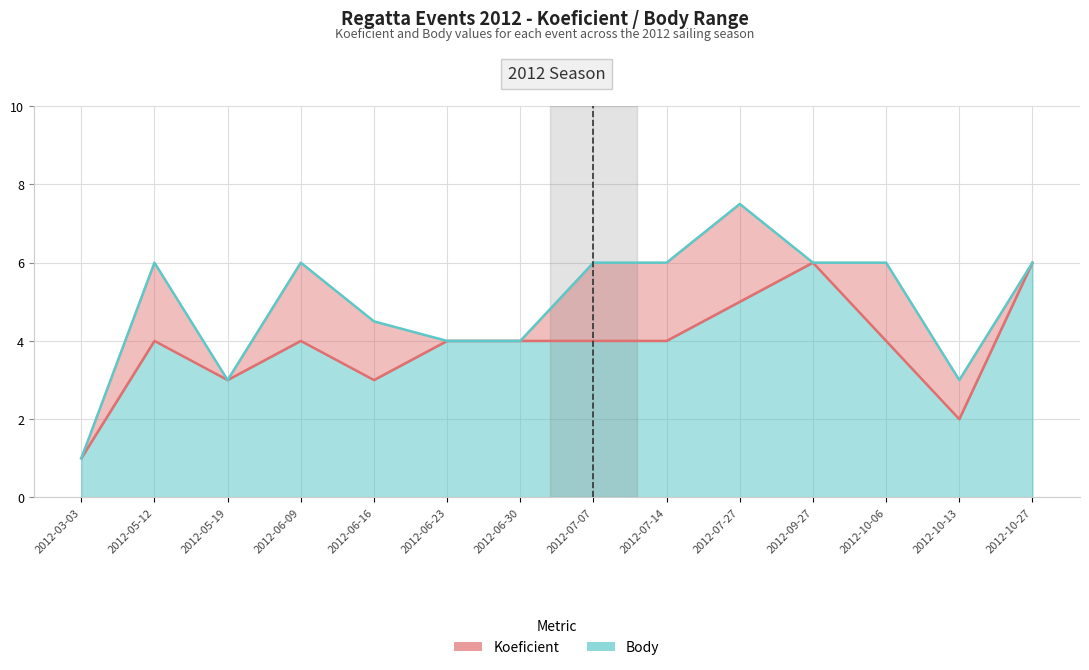

True or false: Body and Koeficient cross at least once.

False